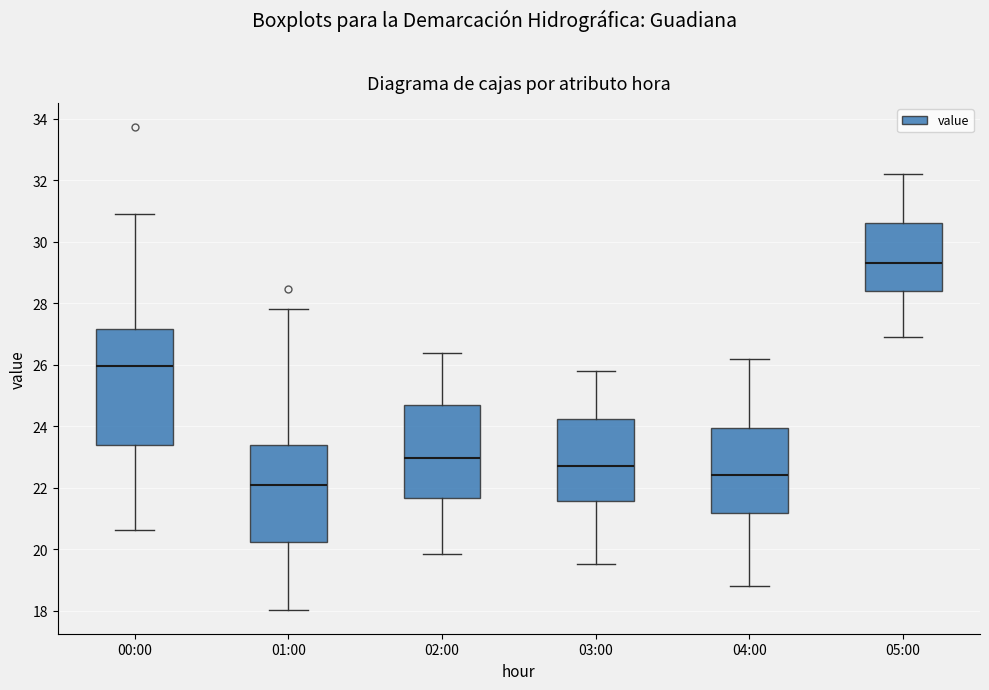

Reading left to right, read every box against the y-axis: the position of its median line, the range the box covers, and the ends of its whiskers. The values are not printed on the chart, so give them approximately, as read against the axis.

00:00: median 26.0, box 23.4 to 27.2, whiskers 20.6 to 31.0
01:00: median 22.0, box 20.2 to 23.4, whiskers 18.0 to 27.8
02:00: median 23.0, box 21.6 to 24.8, whiskers 19.8 to 26.4
03:00: median 22.8, box 21.6 to 24.2, whiskers 19.6 to 25.8
04:00: median 22.4, box 21.2 to 24.0, whiskers 18.8 to 26.2
05:00: median 29.4, box 28.4 to 30.6, whiskers 27.0 to 32.2